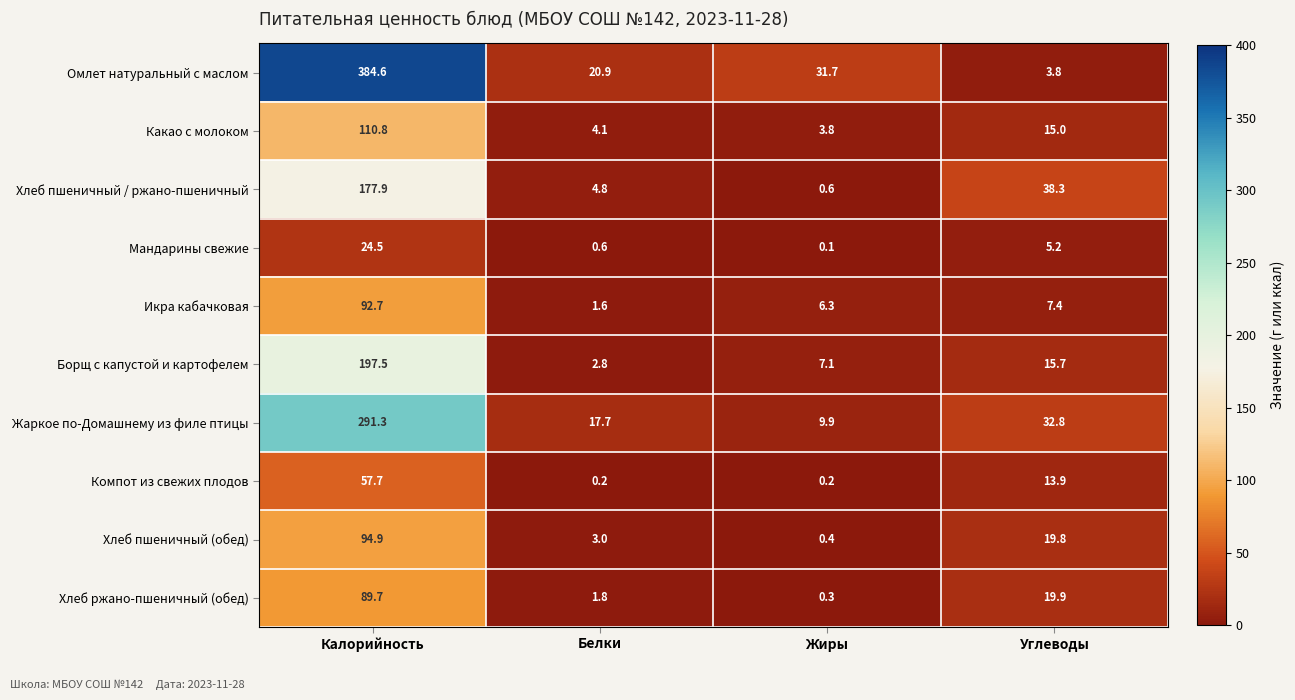

The Икра кабачковая series shows 2.8 at Белки. True or false?

False